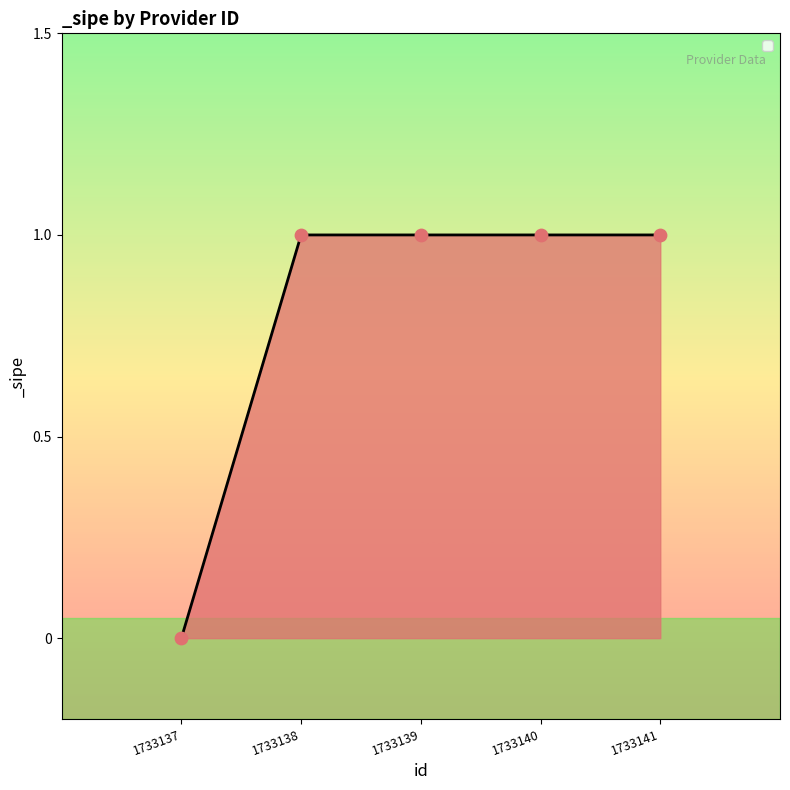

Which has a higher value, 1733137 or 1733139?

1733139